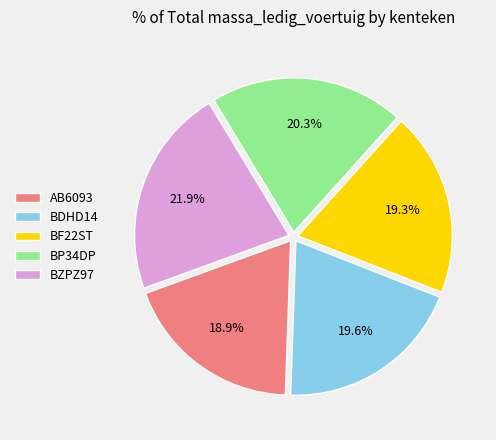

What is the largest slice in the pie chart?

BZPZ97